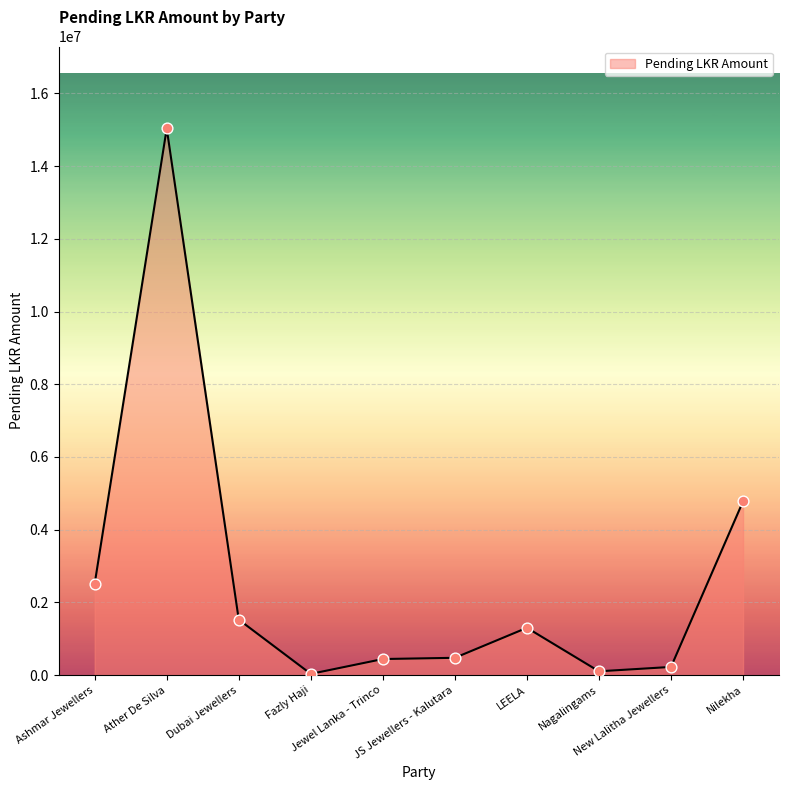

What is the ratio of the value at New Lalitha Jewellers to the value at Jewel Lanka - Trinco?

0.5